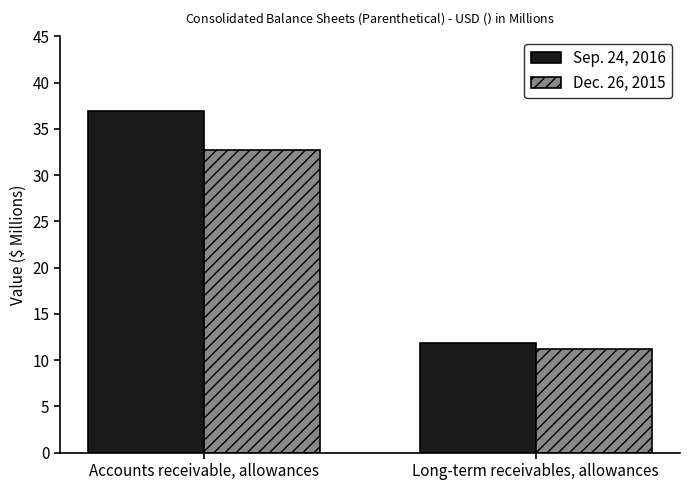

Count the number of categories in the chart.

2